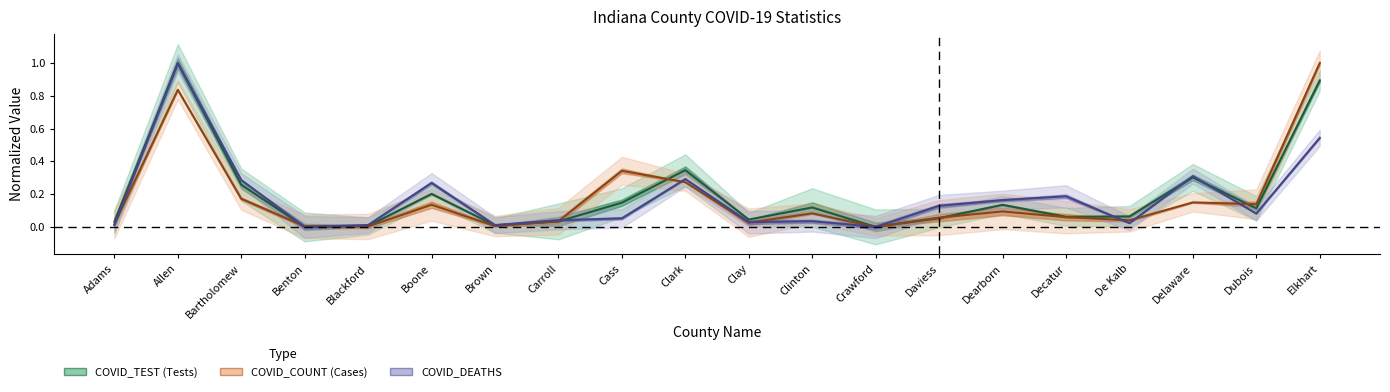

At which category does COVID_DEATHS reach its first local peak?

Allen